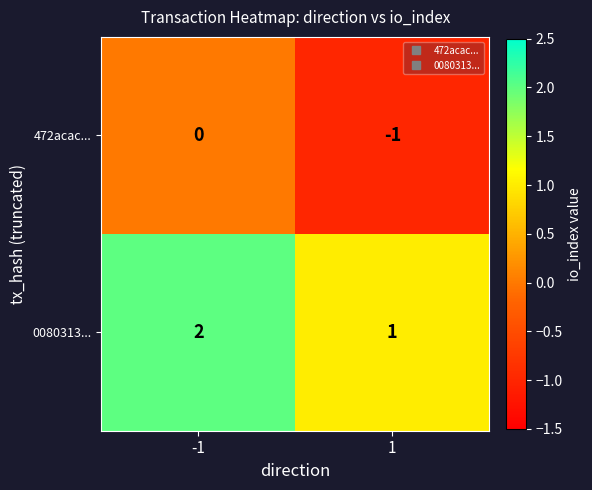

Reading left to right, list all the values displayed in this chart.

472acac...: -1=0	1=-1
0080313...: -1=2	1=1